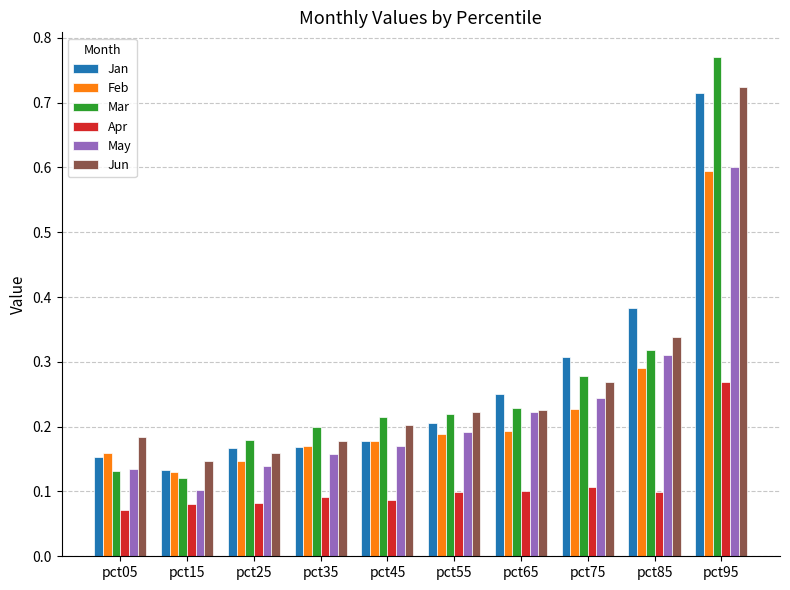

The Apr series shows 0.2 at pct45. True or false?

False